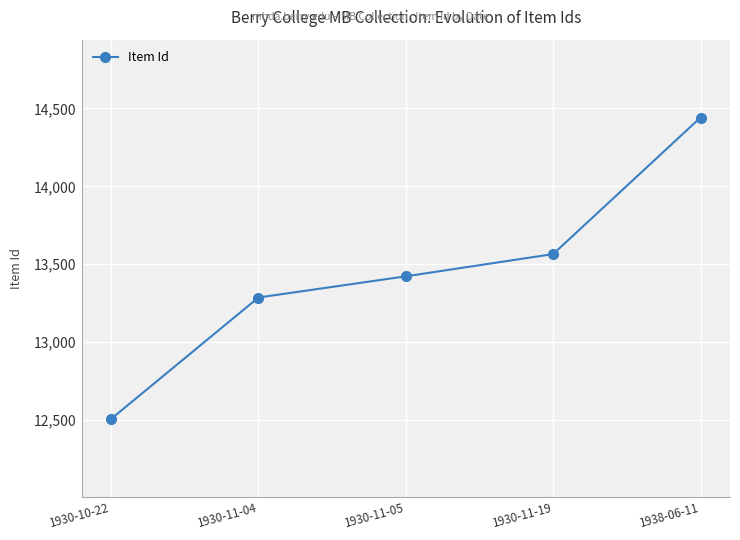

What position from the right is 1930-11-19?

2